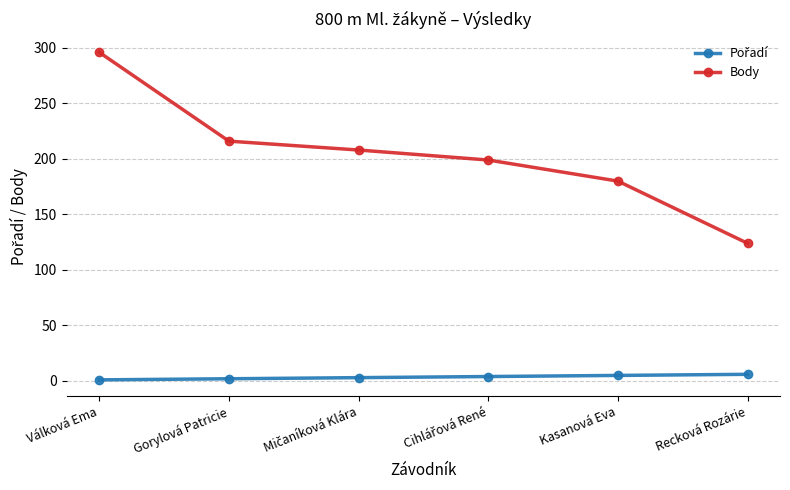

Count the number of data series in this chart.

2